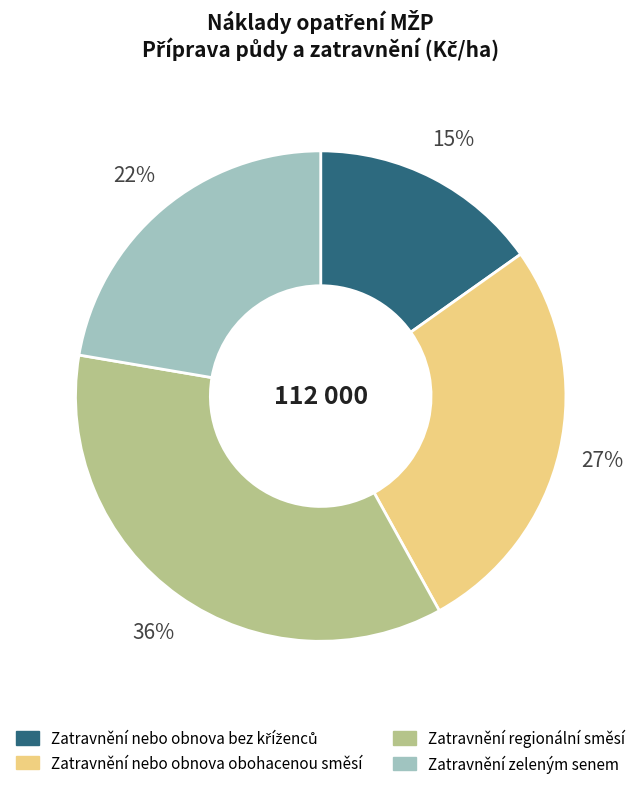

Which slice is the largest?

Zatravnění regionální směsí